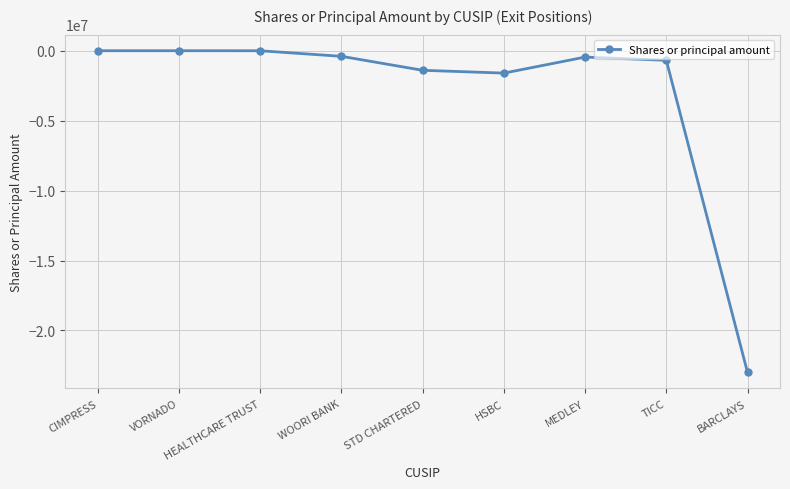

Between HEALTHCARE TRUST and BARCLAYS, which is larger?

HEALTHCARE TRUST